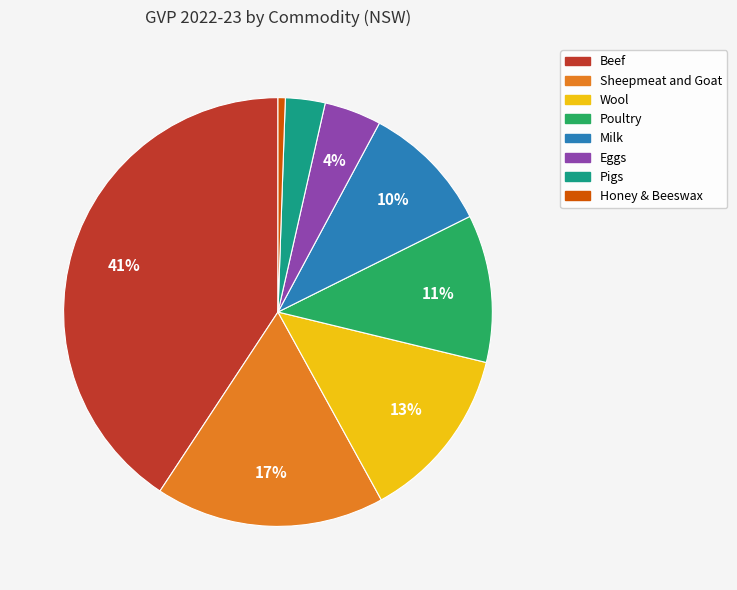

The Sheepmeat and Goat slice represents 24% of the pie. True or false?

False